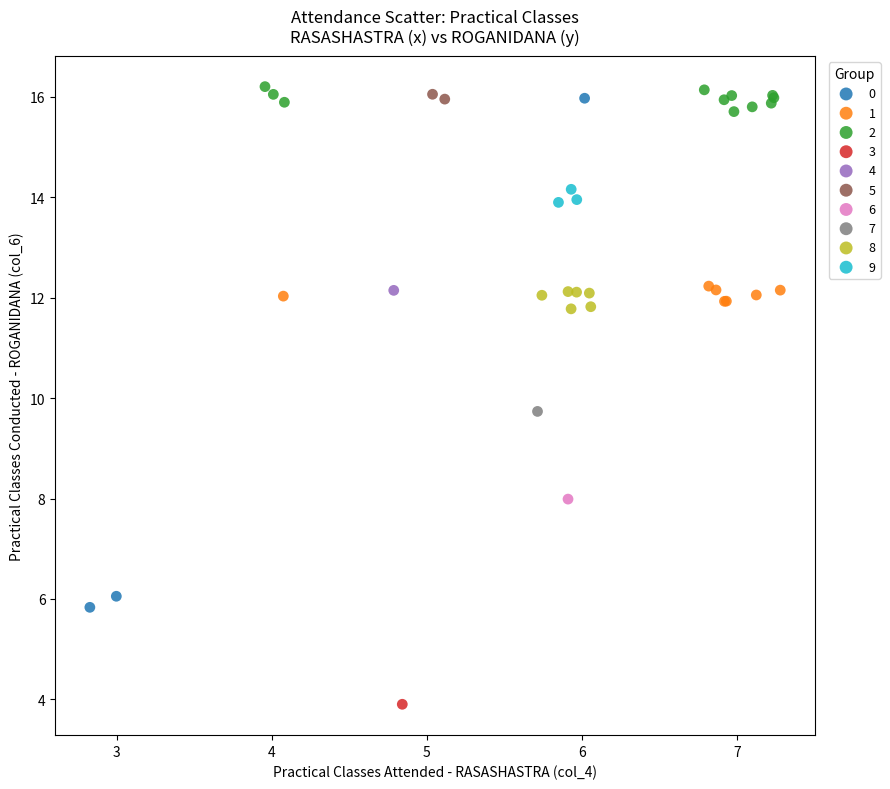

What are all the series names shown in the legend?

0, 1, 2, 3, 4, 5, 6, 7, 8, 9